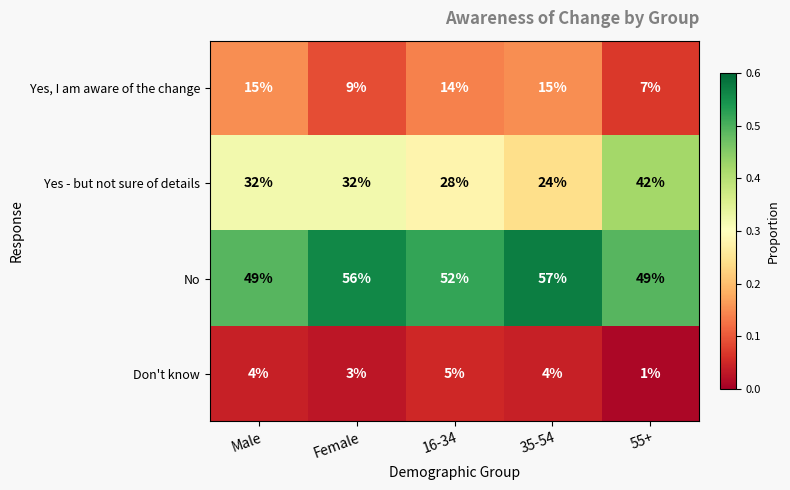

Which series changed the most between Male and 16-34?

Yes - but not sure of details